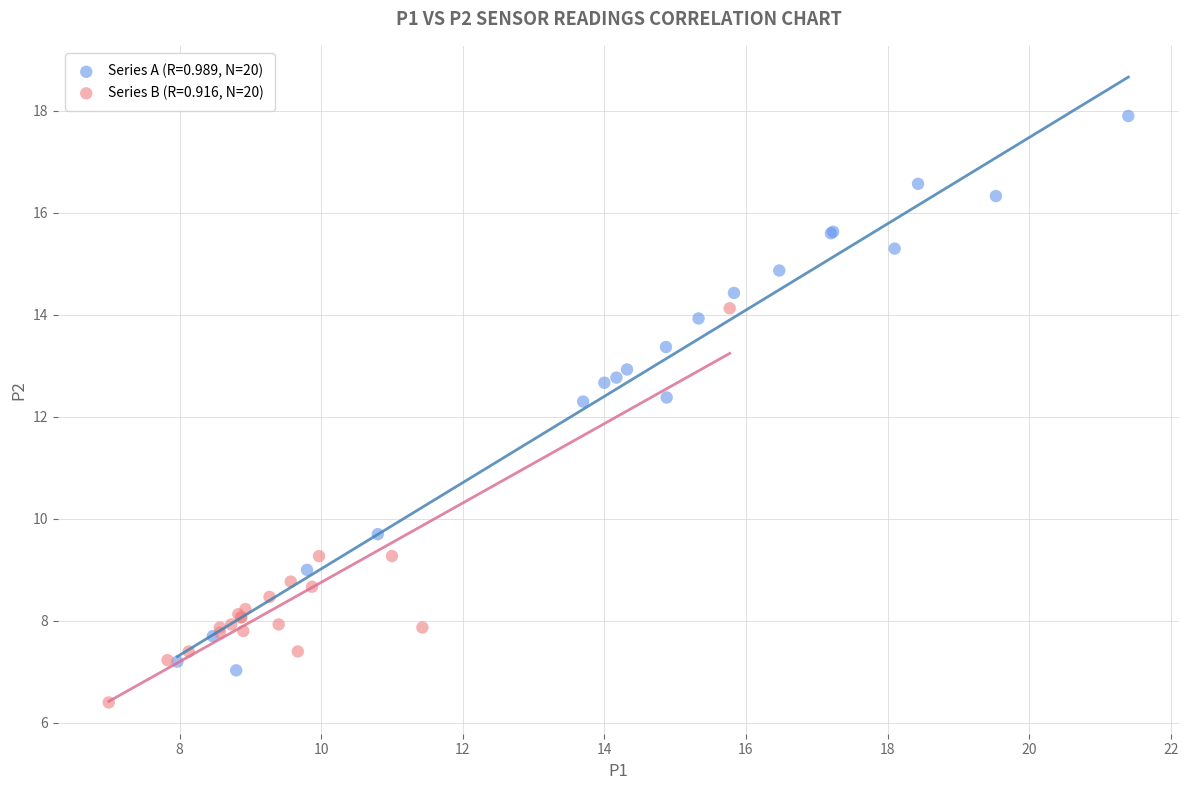

Which series reaches the minimum Y coordinate?

Series B (R=0.916, N=20)